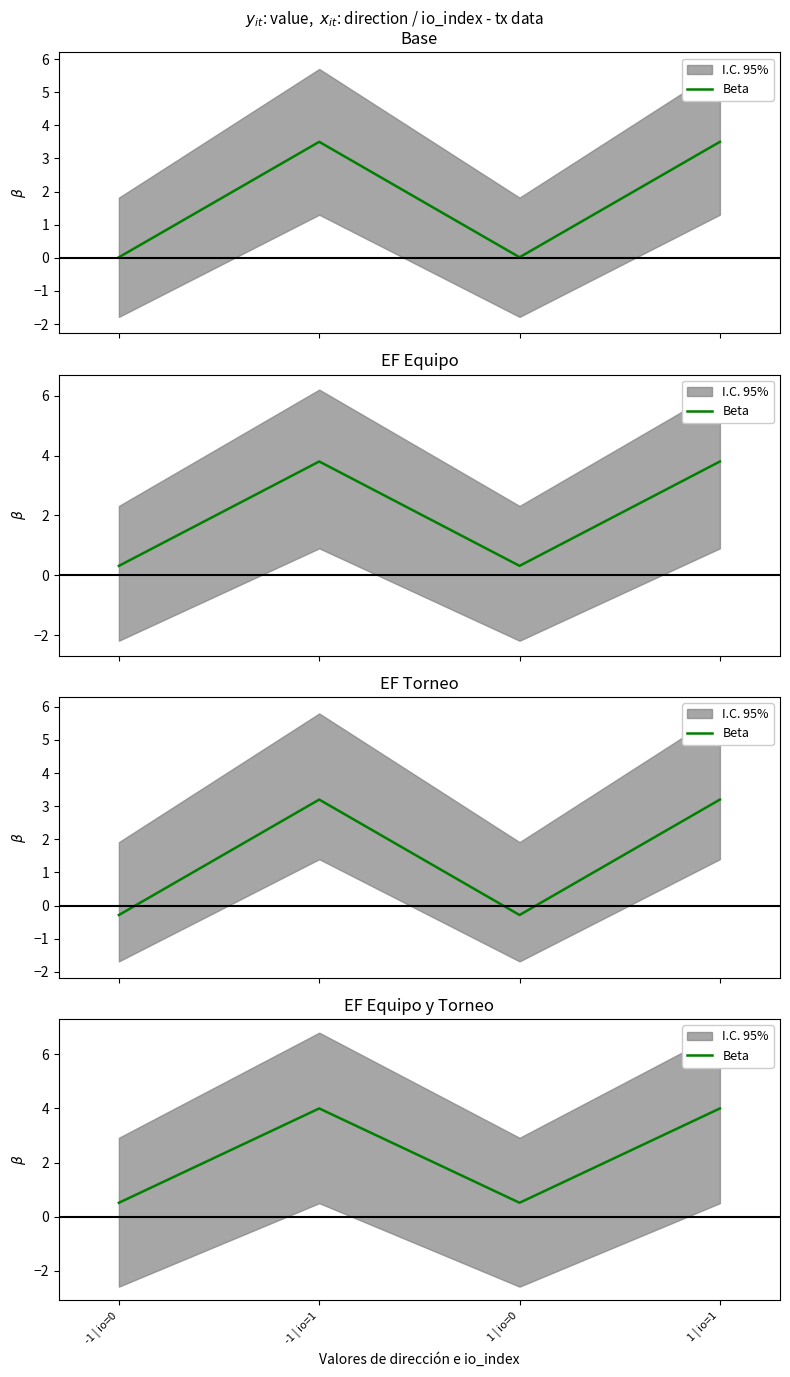

Count the values in the range 0 to 4.

4